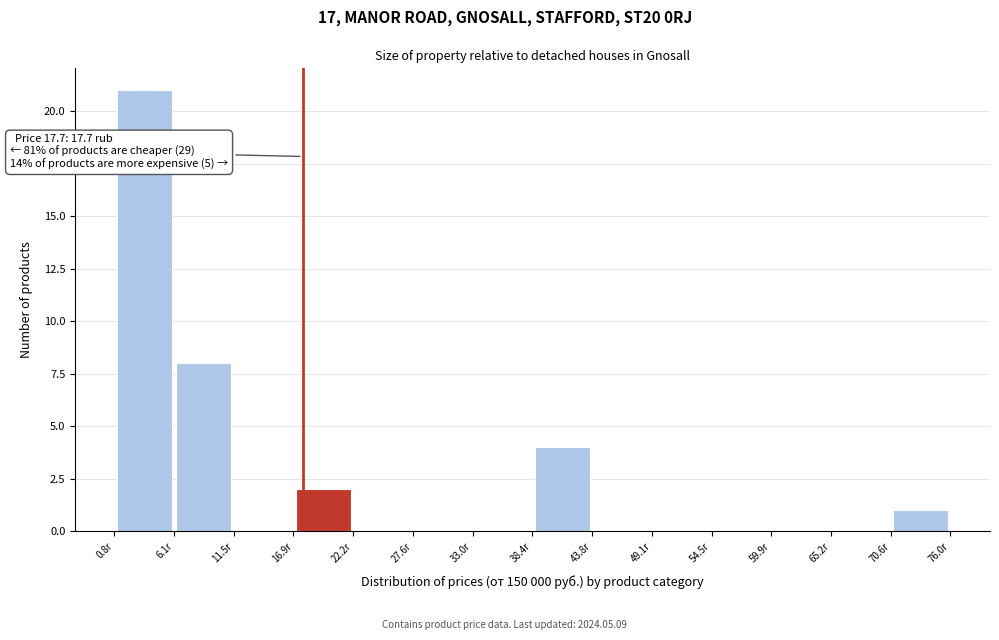

Which range on the x-axis has the tallest bar?

1 to 6